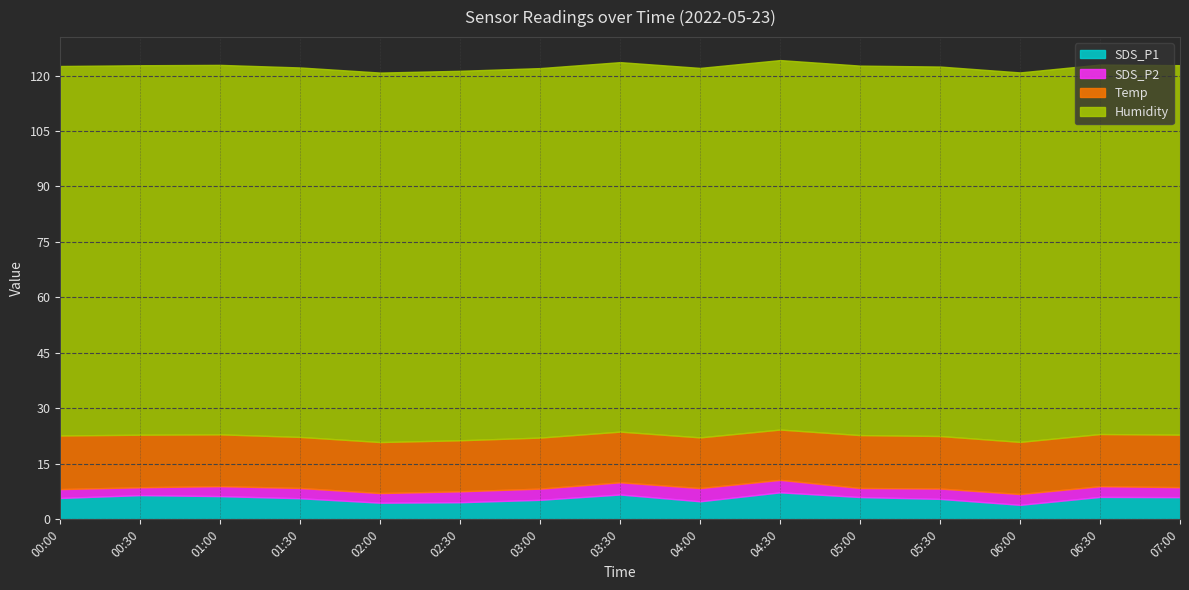

Is it true that Temp equals 19.2 at 04:00?

False